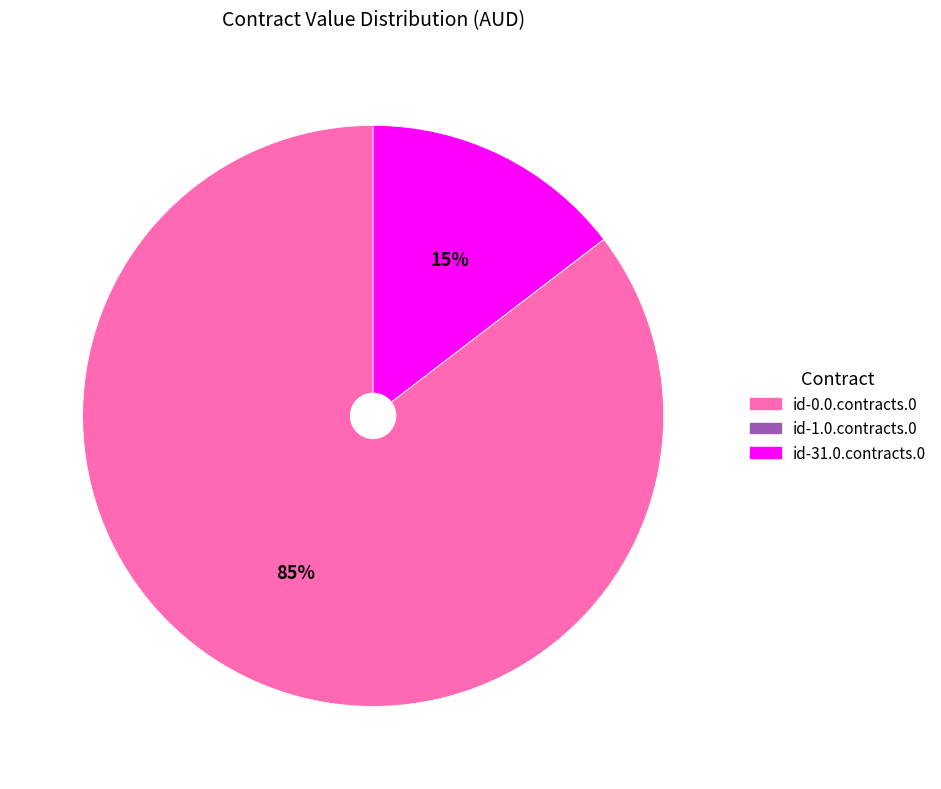

To the nearest percent, what is the combined percentage of id-31.0.contracts.0 and id-0.0.contracts.0?

100%